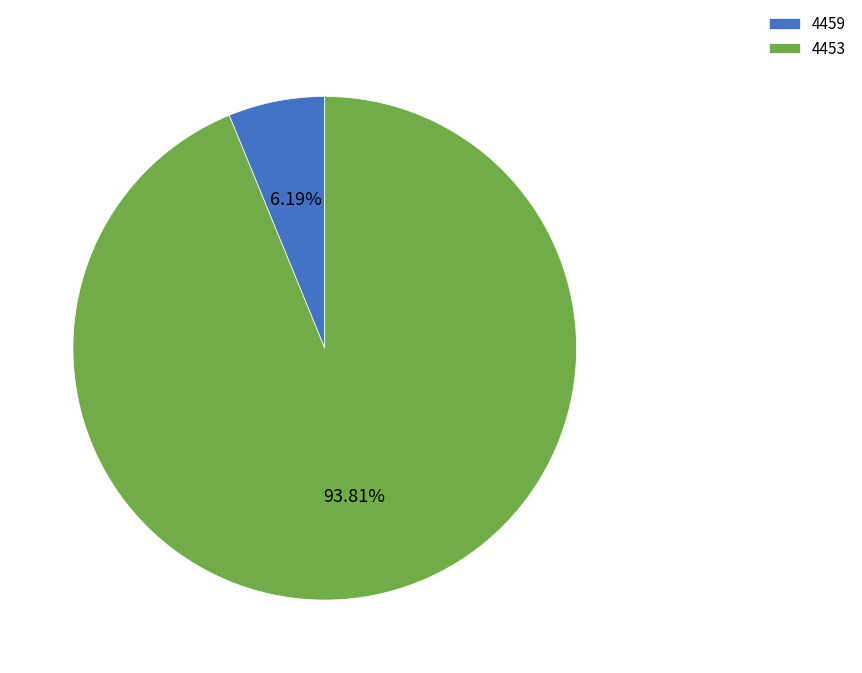

To the nearest percent, what is the difference between the 4459 and 4453 slice percentages?

88%